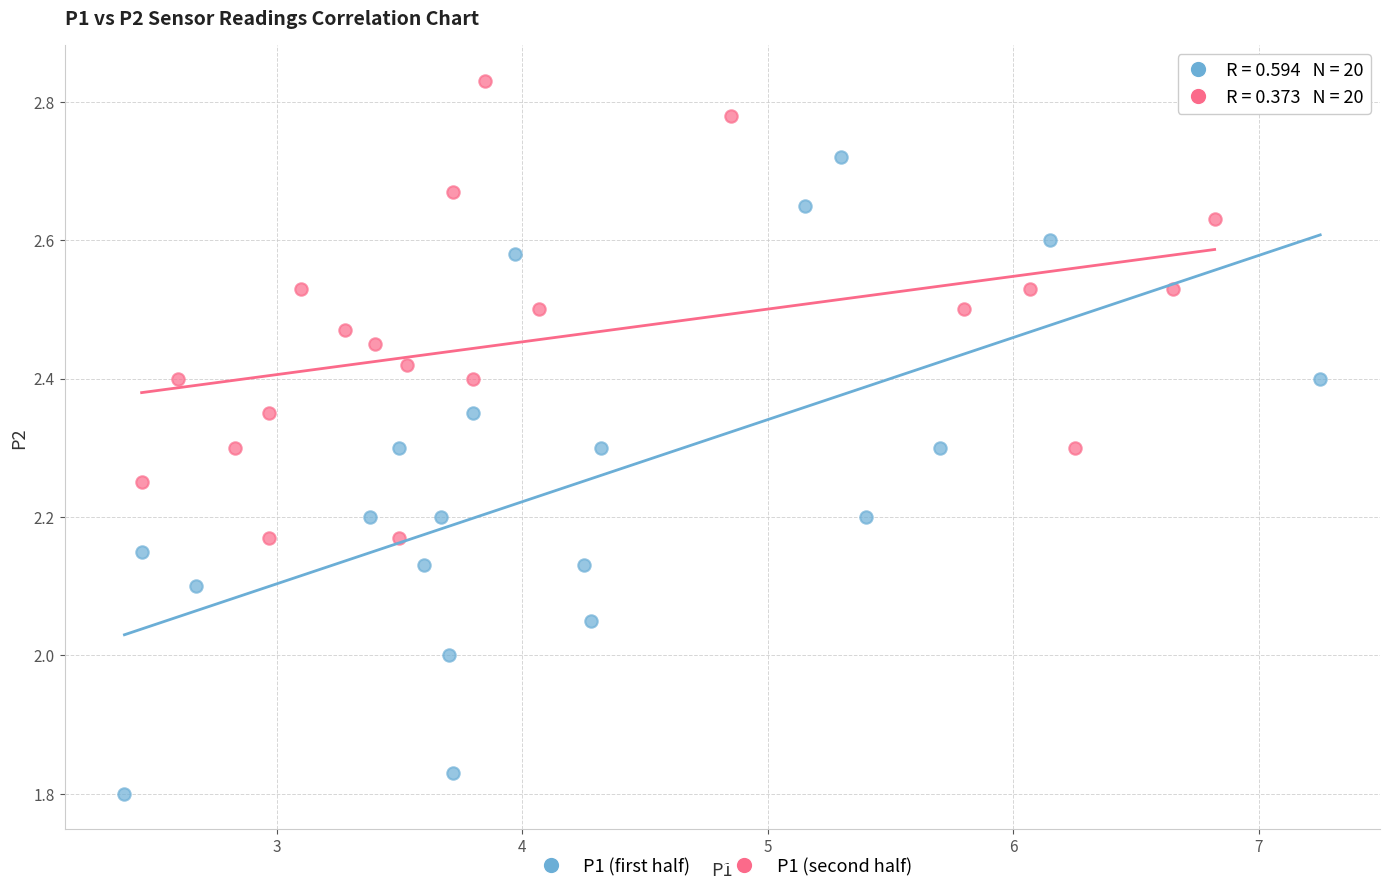

Which series has the widest spread of Y values?

P1 (first half)